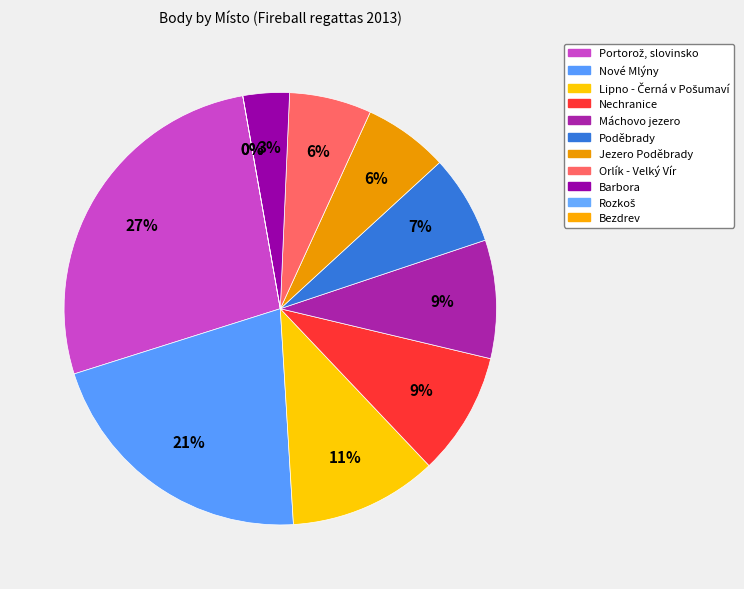

Combined, do Portorož, slovinsko and Lipno - Černá v Pošumaví account for over 50%?

No